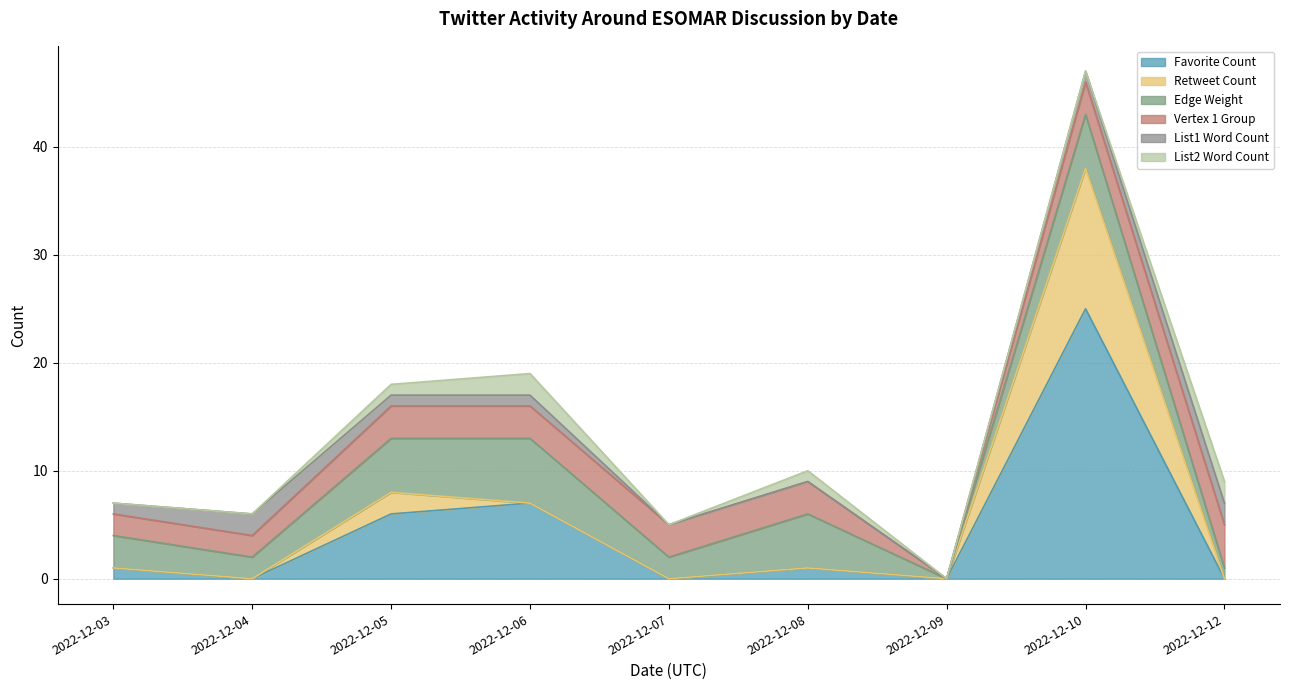

Reading left to right, list all the values displayed in this chart.

Favorite Count: 2022-12-03=1	2022-12-04=0	2022-12-05=6	2022-12-06=7	2022-12-07=0	2022-12-08=1	2022-12-09=0	2022-12-10=25	2022-12-12=0
Retweet Count: 2022-12-03=0	2022-12-04=0	2022-12-05=2	2022-12-06=0	2022-12-07=0	2022-12-08=0	2022-12-09=0	2022-12-10=13	2022-12-12=0
Edge Weight: 2022-12-03=3	2022-12-04=2	2022-12-05=5	2022-12-06=6	2022-12-07=2	2022-12-08=5	2022-12-09=0	2022-12-10=5	2022-12-12=1
Vertex 1 Group: 2022-12-03=2	2022-12-04=2	2022-12-05=3	2022-12-06=3	2022-12-07=3	2022-12-08=3	2022-12-09=0	2022-12-10=3	2022-12-12=4
List1 Word Count: 2022-12-03=1	2022-12-04=2	2022-12-05=1	2022-12-06=1	2022-12-07=0	2022-12-08=0	2022-12-09=0	2022-12-10=1	2022-12-12=2
List2 Word Count: 2022-12-03=0	2022-12-04=0	2022-12-05=1	2022-12-06=2	2022-12-07=0	2022-12-08=1	2022-12-09=0	2022-12-10=0	2022-12-12=2